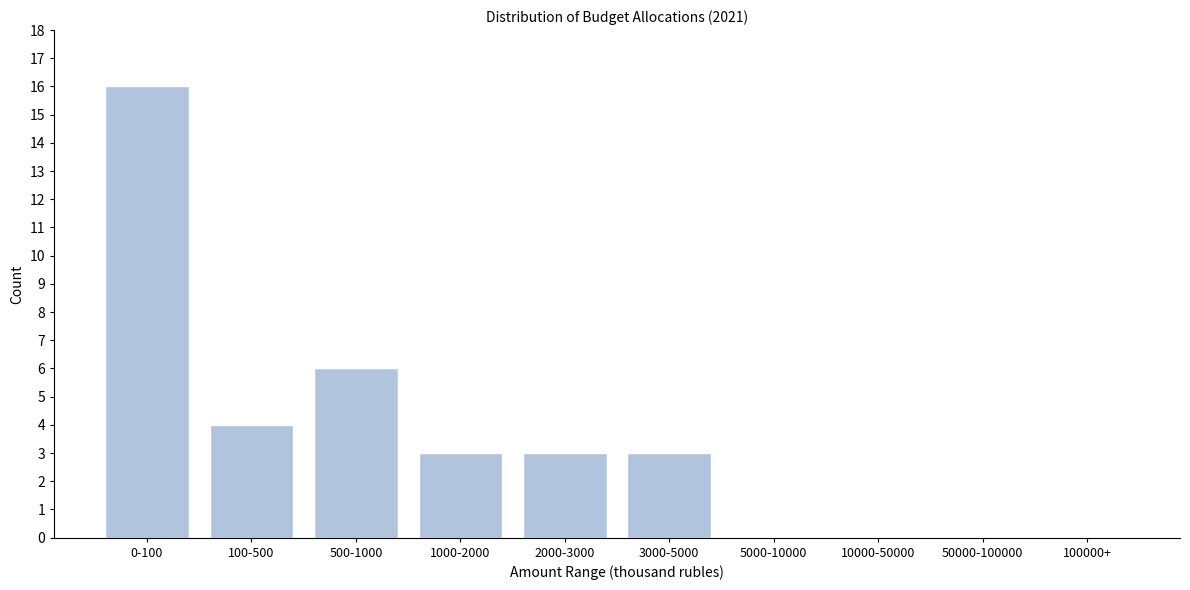

Reading left to right, transcribe all the data shown in this chart.

0-100=16	100-500=4	500-1000=6	1000-2000=3	2000-3000=3	3000-5000=3	5000-10000=0	10000-50000=0	50000-100000=0	100000+=0